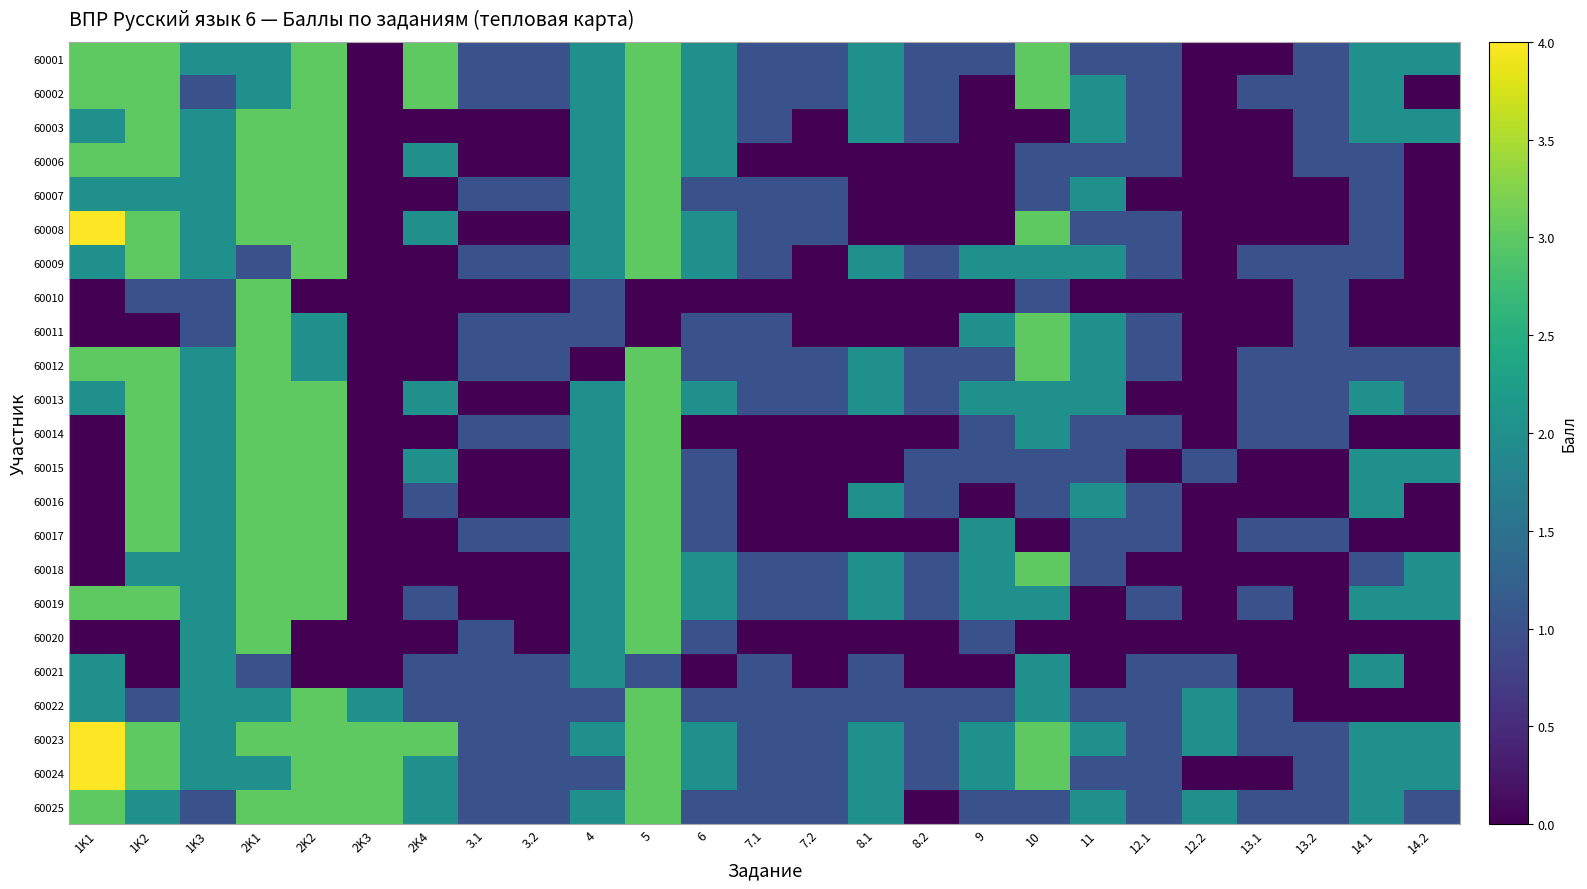

At how many categories does at least one series exceed 2?

8